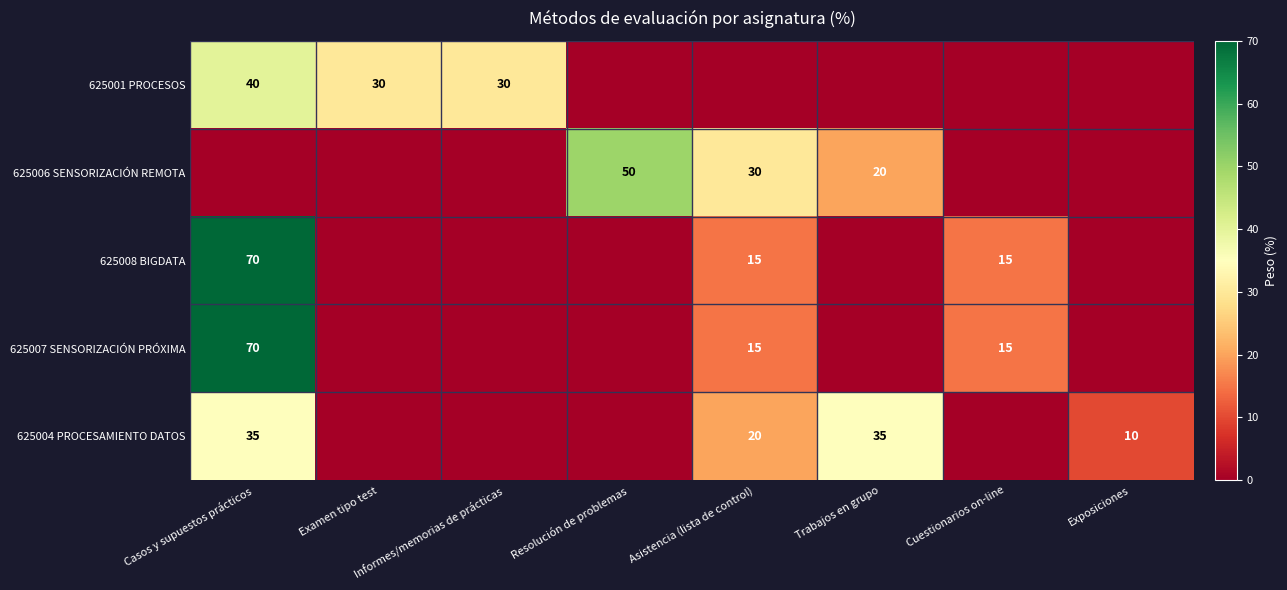

The value of 625008 BIGDATA at Casos y supuestos prácticos is 70. True or false?

True